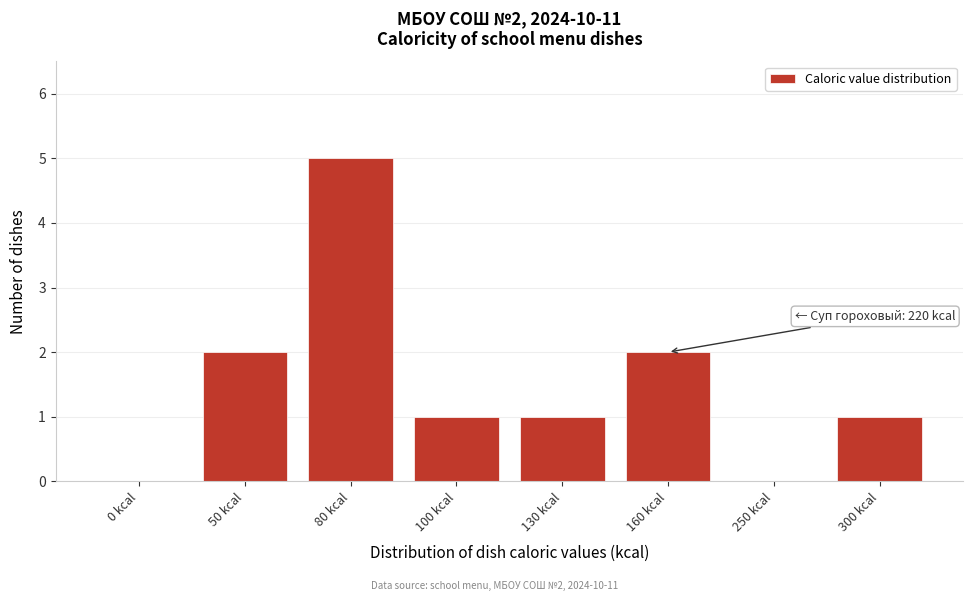

Reading left to right, list all the values displayed in this chart.

0 kcal=0	50 kcal=2	80 kcal=5	100 kcal=1	130 kcal=1	160 kcal=2	250 kcal=0	300 kcal=1